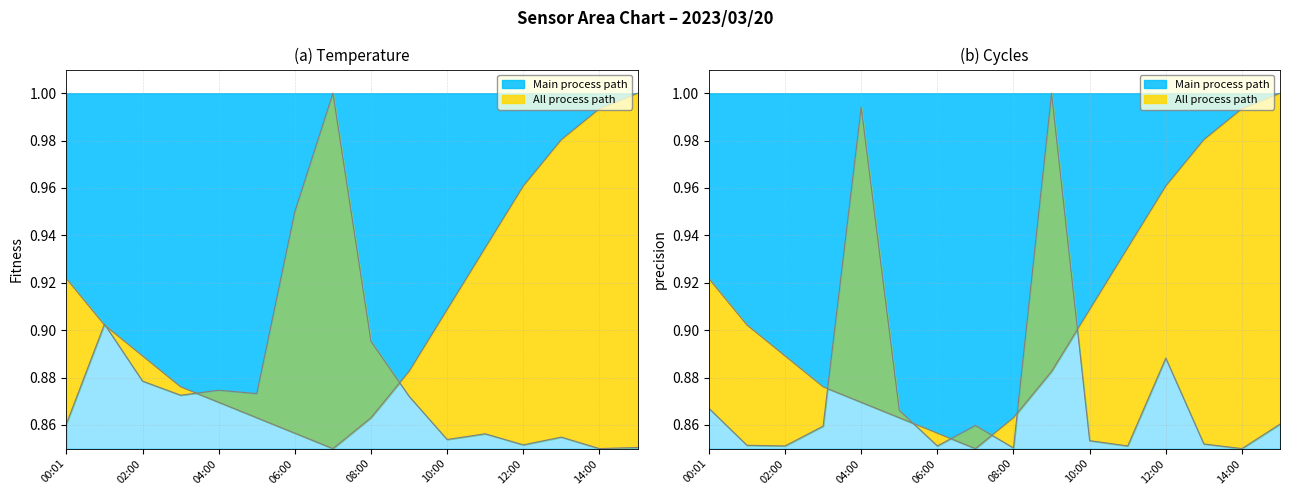

Read the value at 09:00.

0.9